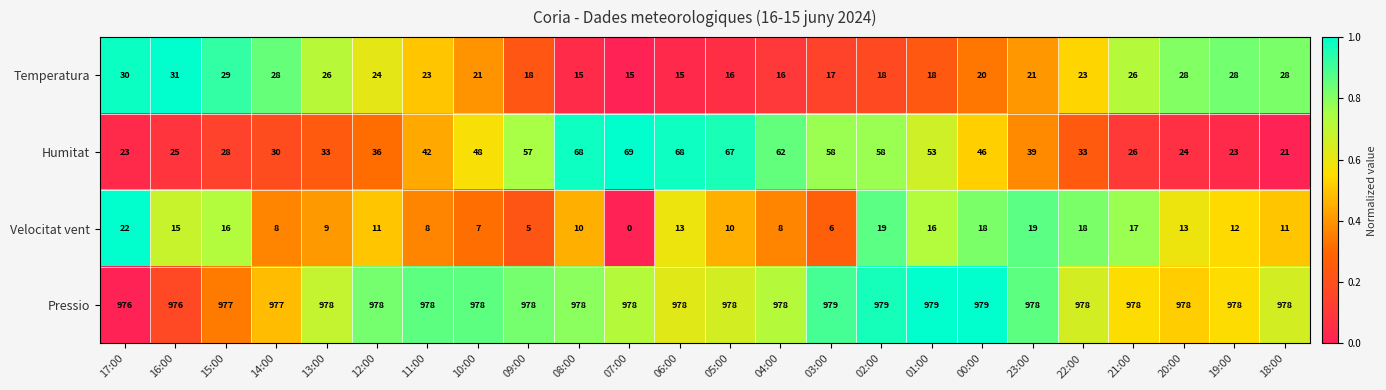

Where does the Temperatura series first go above 23?

17:00